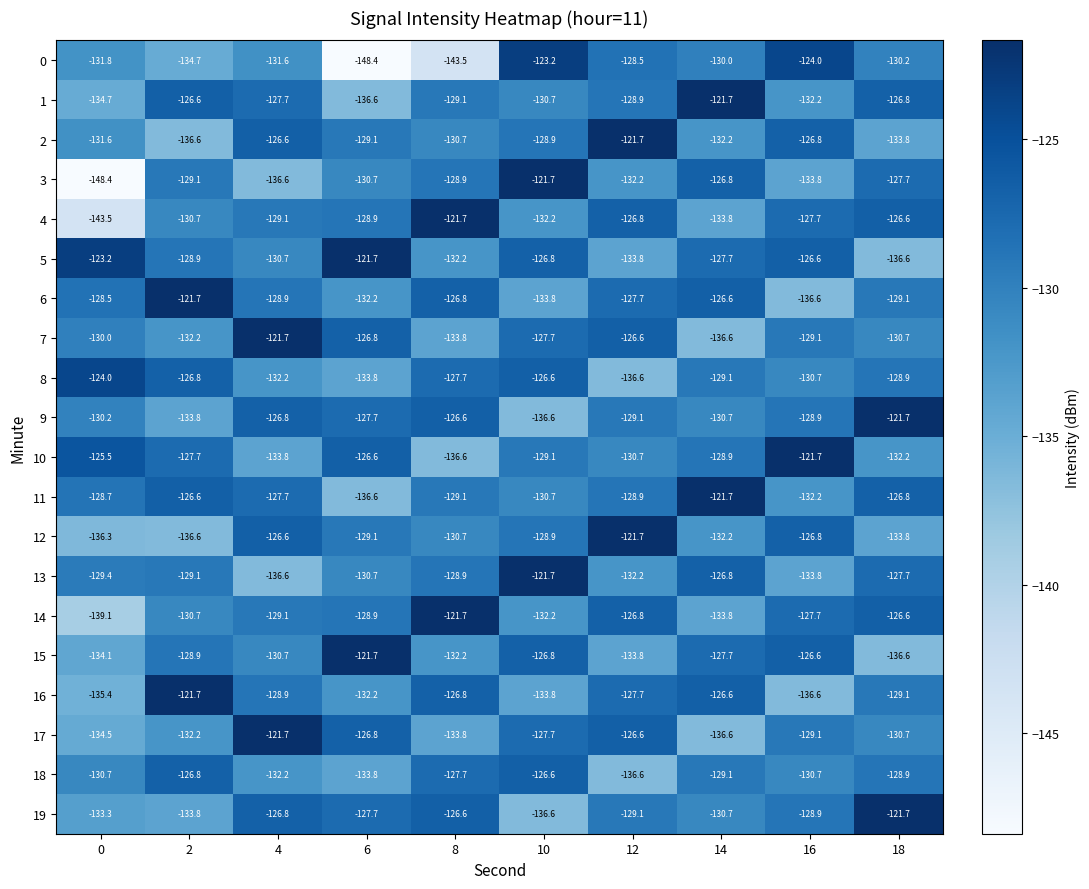

The value of 15 at 4 is -130.7. True or false?

True